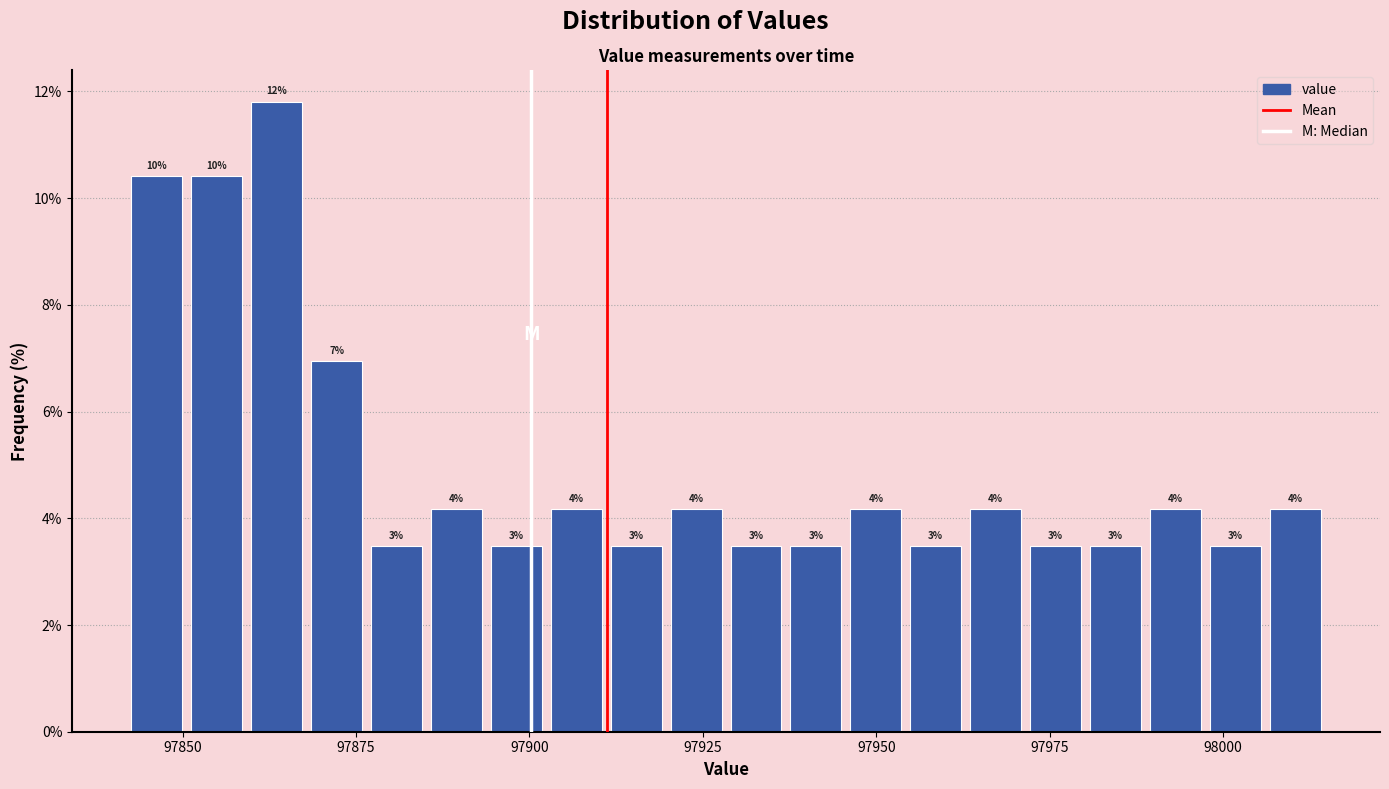

Read against the x-axis, roughly where is the centre of the tallest bar?

97865